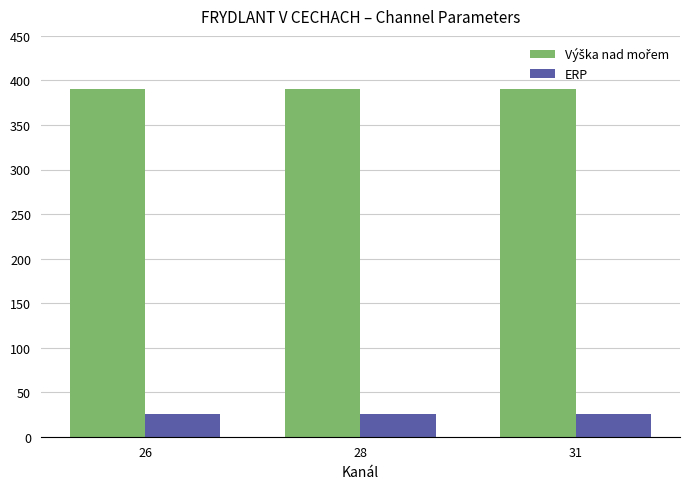

At how many categories does at least one series exceed 169?

3